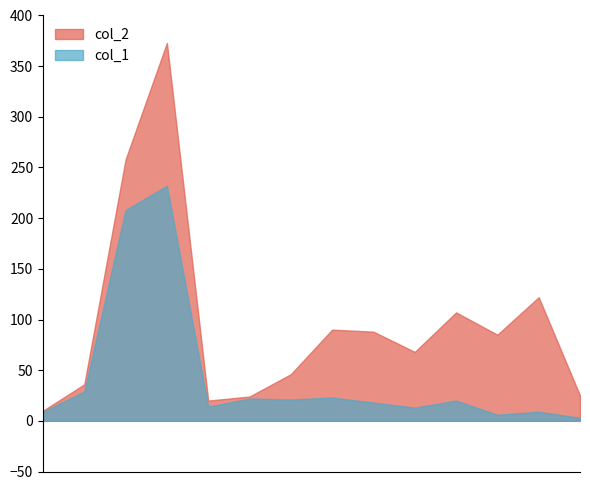

Which series has the largest total across all categories?

col_2